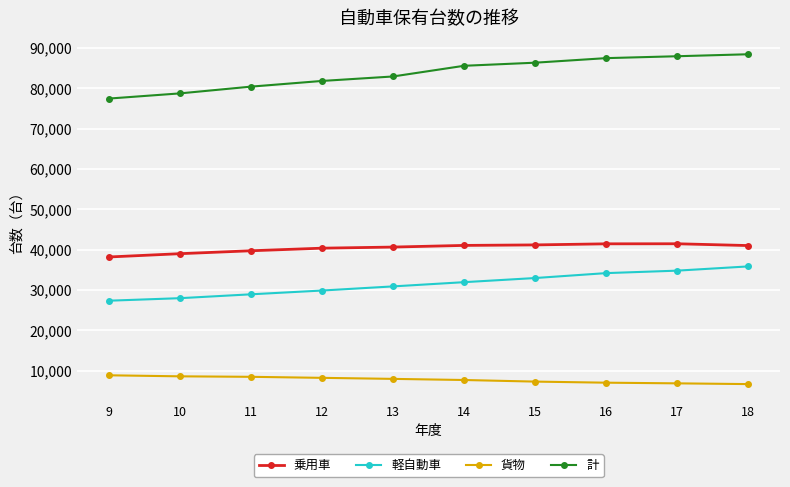

How many data points in 軽自動車 are less than 31920?

5